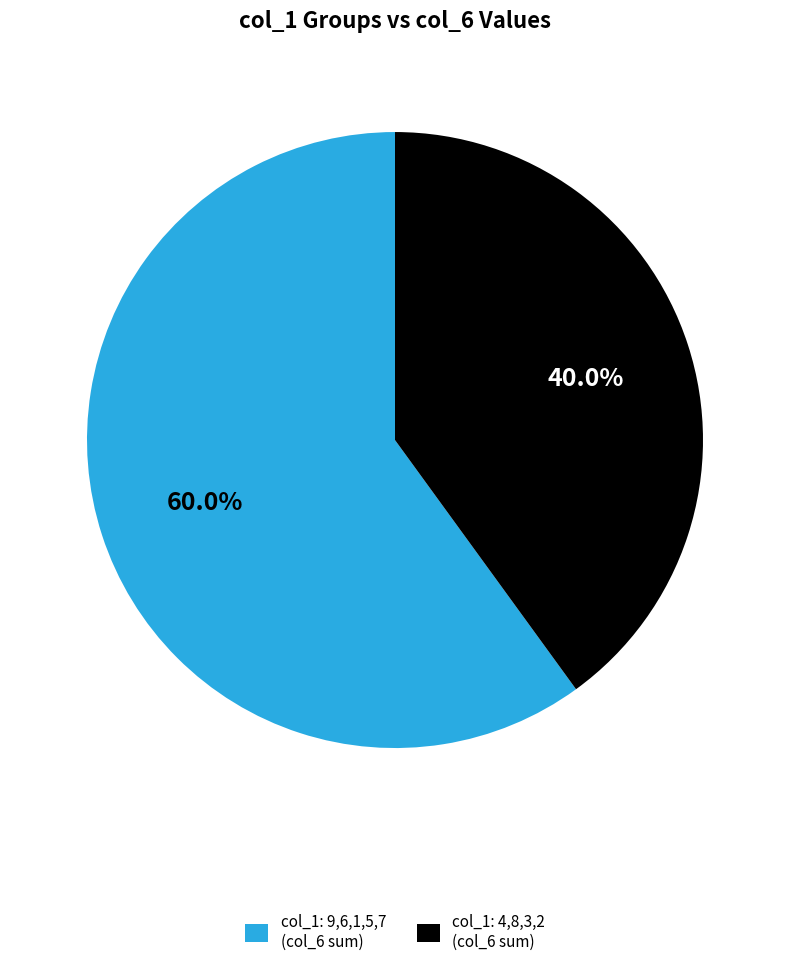

What is the ratio of the value at col_1: 9,6,1,5,7 (col_6 sum) to the value at col_1: 4,8,3,2 (col_6 sum)?

1.5